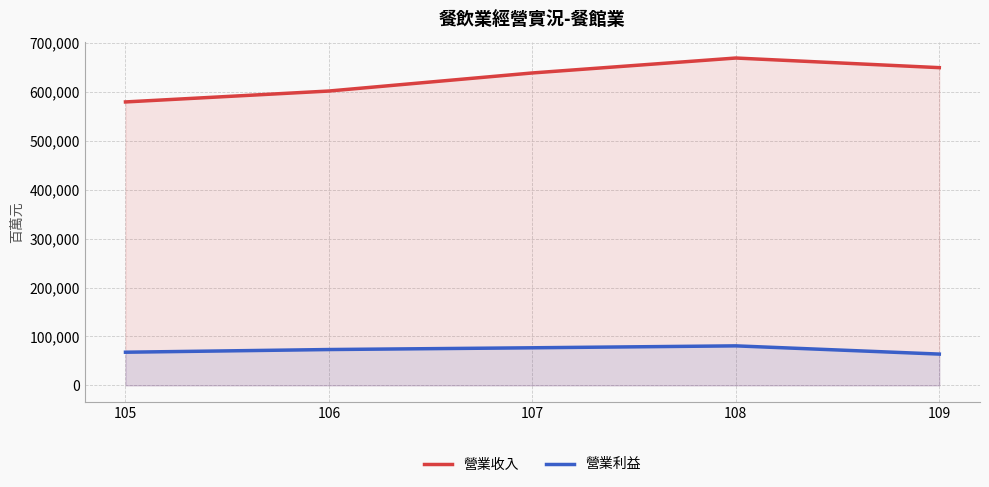

Rank the categories by 營業收入 value from highest to lowest.

108, 109, 107, 106, 105